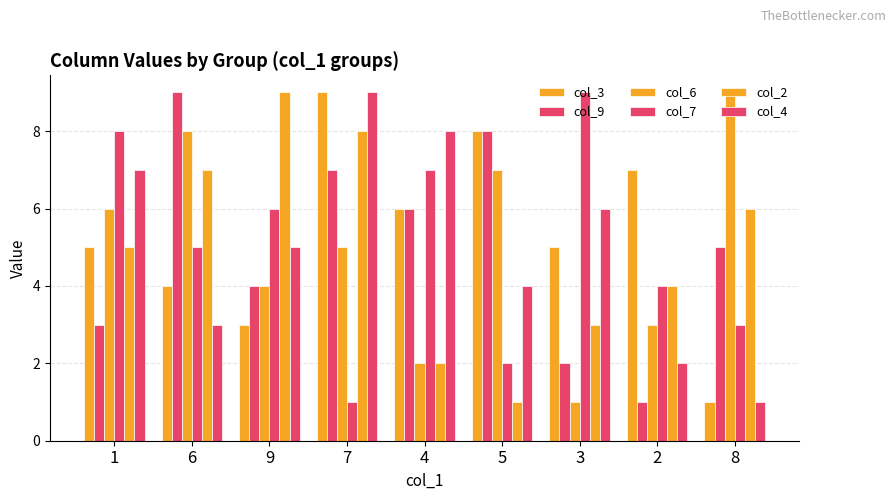

What value does the col_3 series have at 2?

7